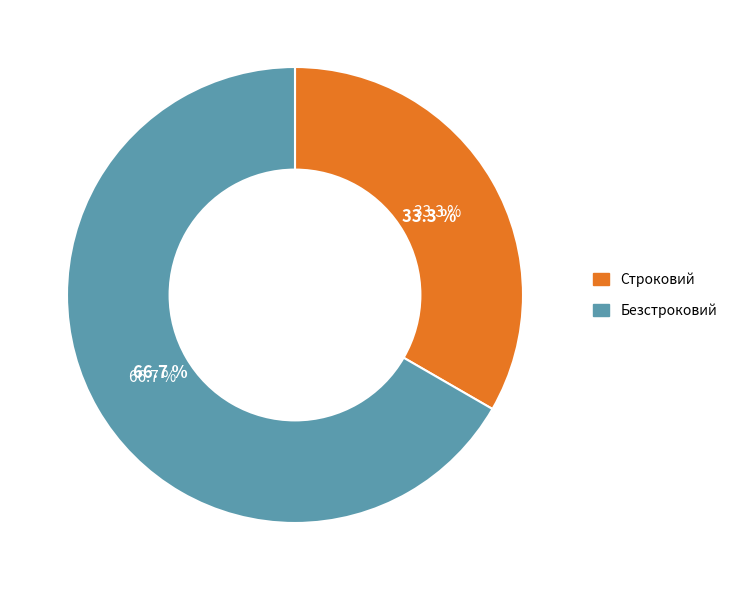

What is the ratio of the value at Безстроковий to the value at Строковий?

2.0